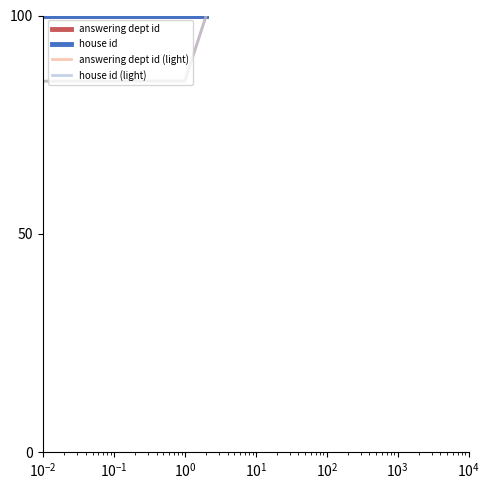

How many lines are shown in the chart?

4